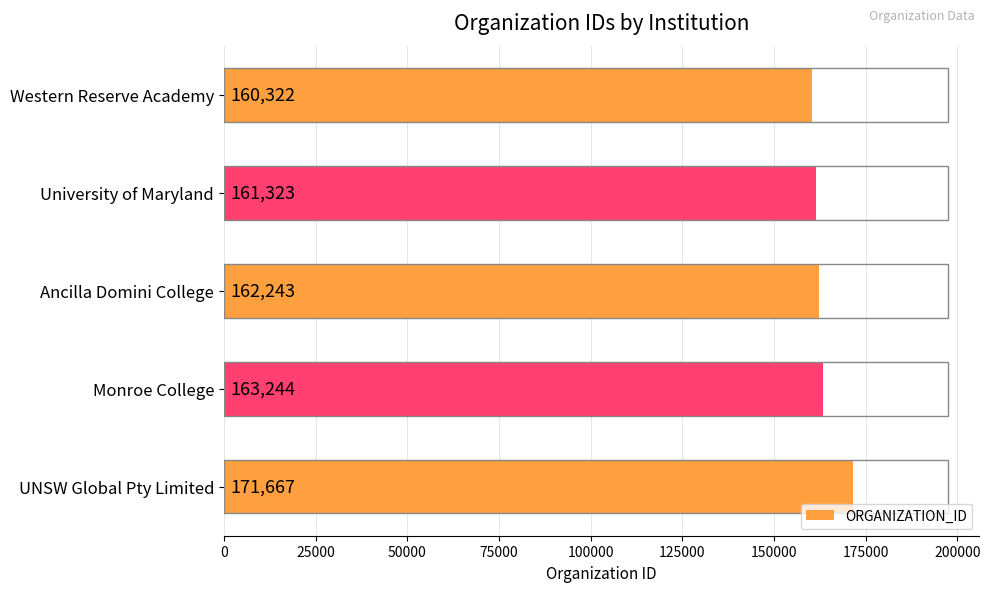

Reading top to bottom, transcribe all the data shown in this chart.

160322	161323	162243	163244	171667